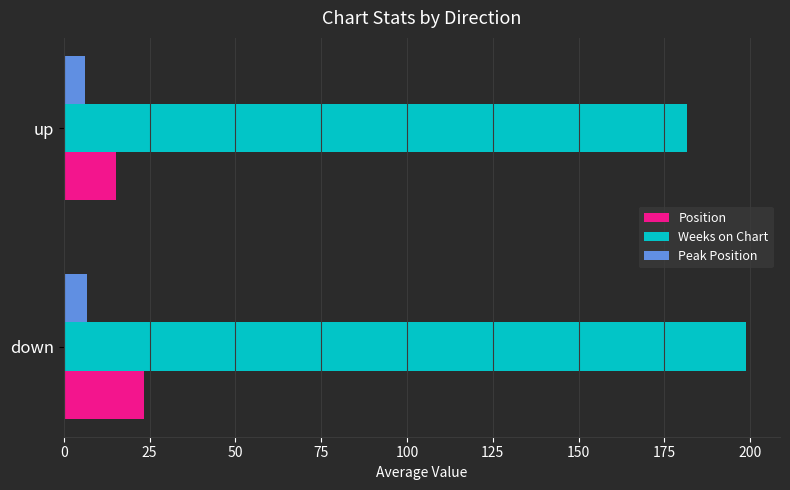

Is the value of Weeks on Chart at up greater than the value of Position at down?

Yes